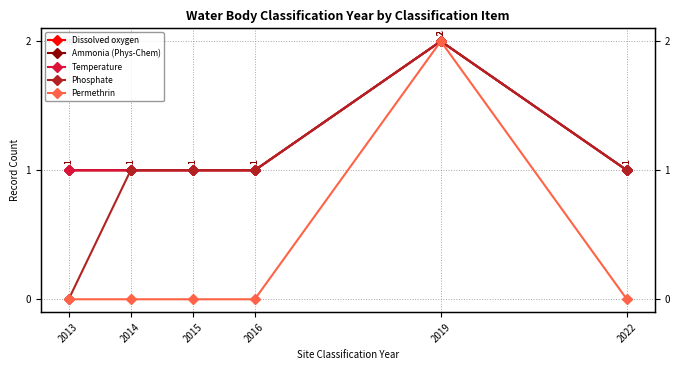

What is the total value across all series at 2015?

4